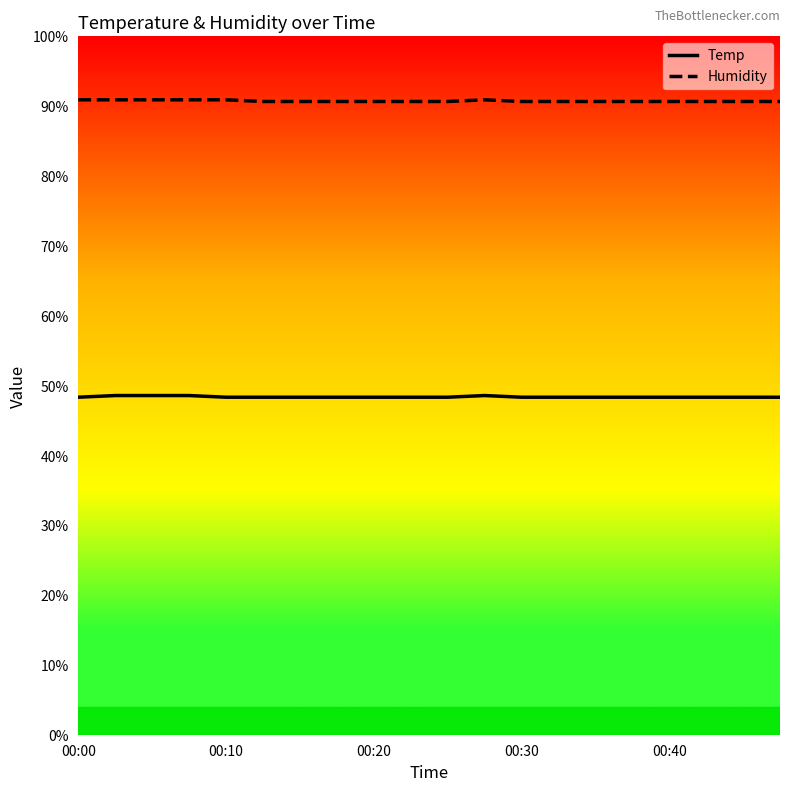

What position from the right is 00:00?

20